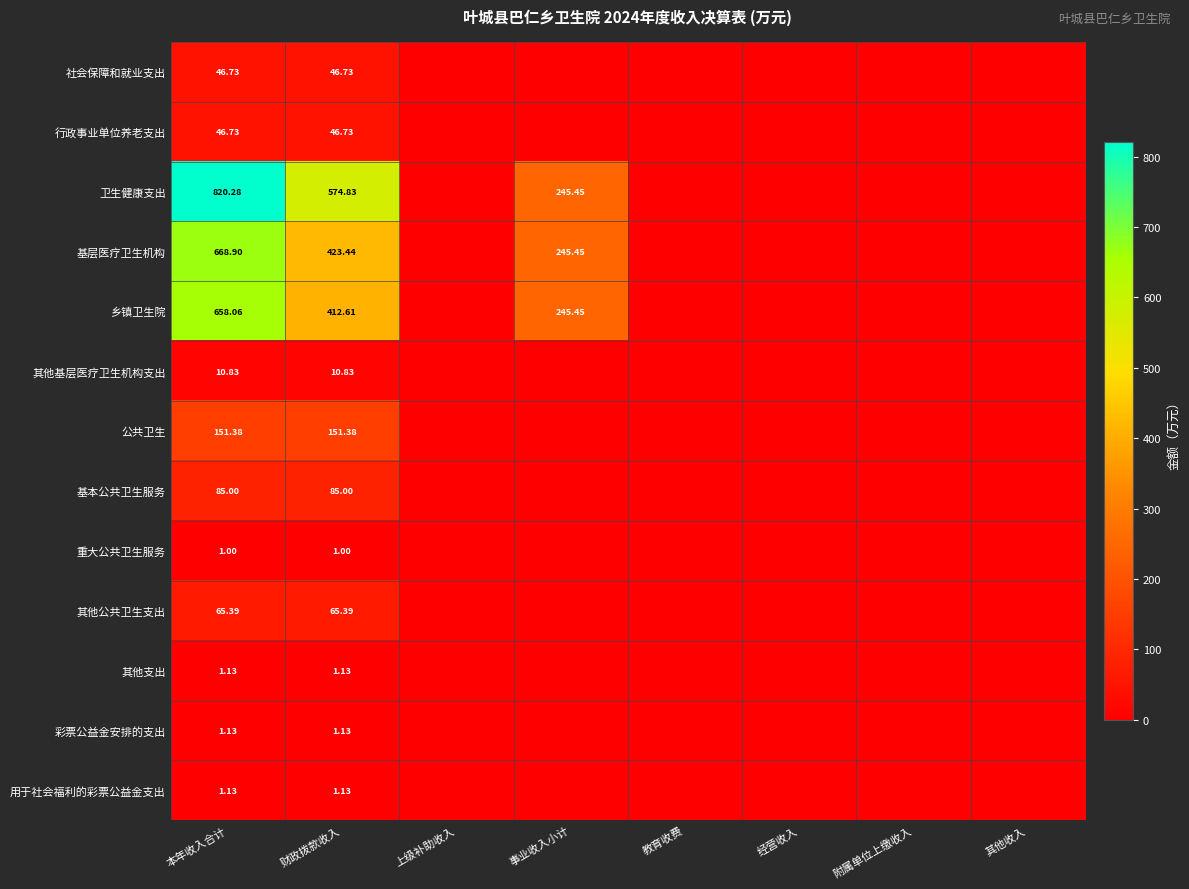

Which series has the largest range (max minus min)?

卫生健康支出